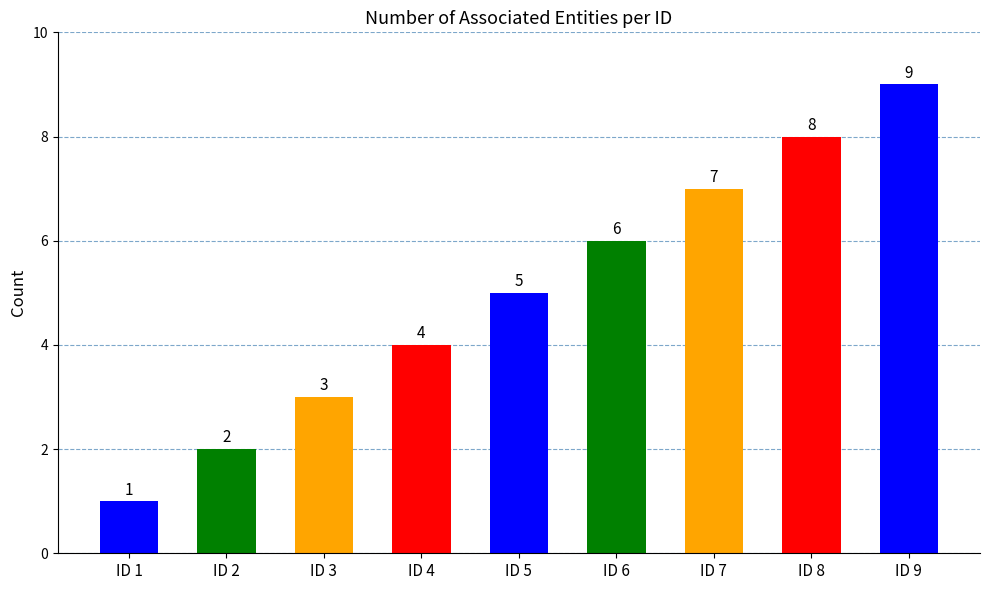

Rank the categories by value from highest to lowest.

ID 9, ID 8, ID 7, ID 6, ID 5, ID 4, ID 3, ID 2, ID 1